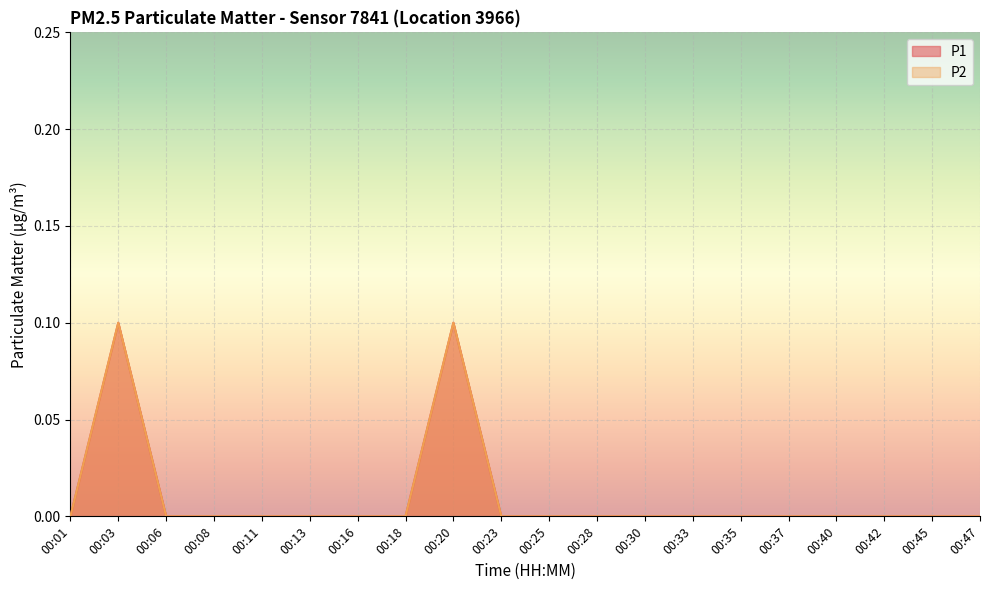

What is the difference between the maximum and minimum values in the P1 series?

0.1